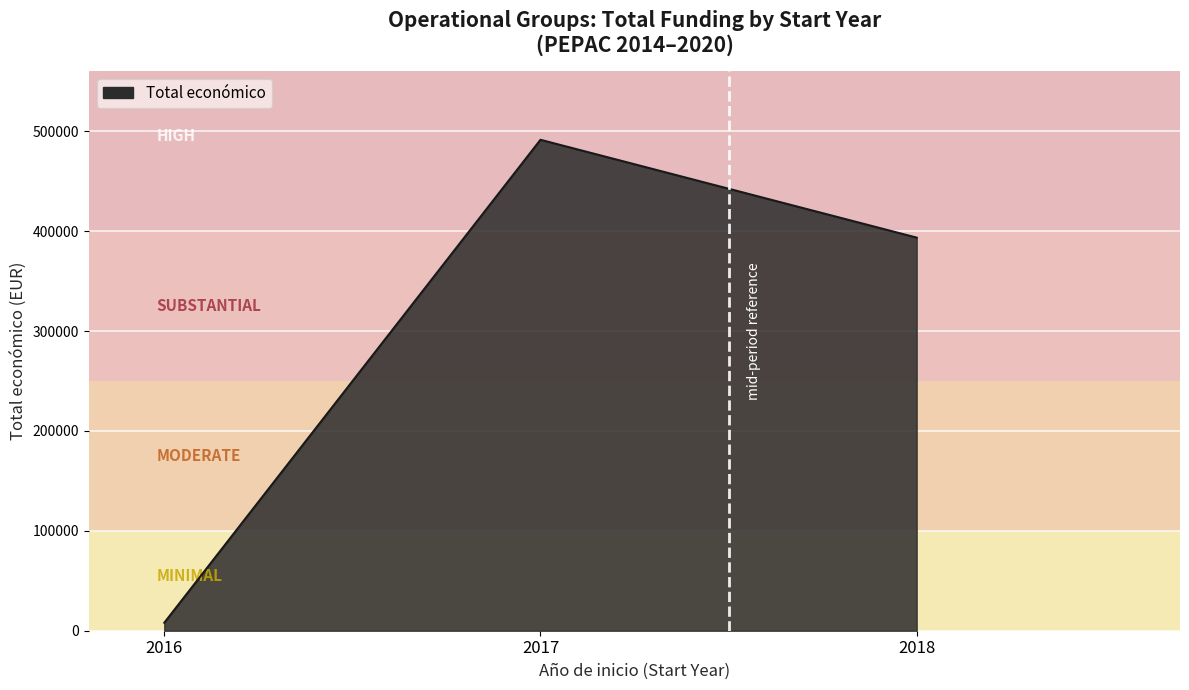

True or false: the data shows 846019 at 2017.

False